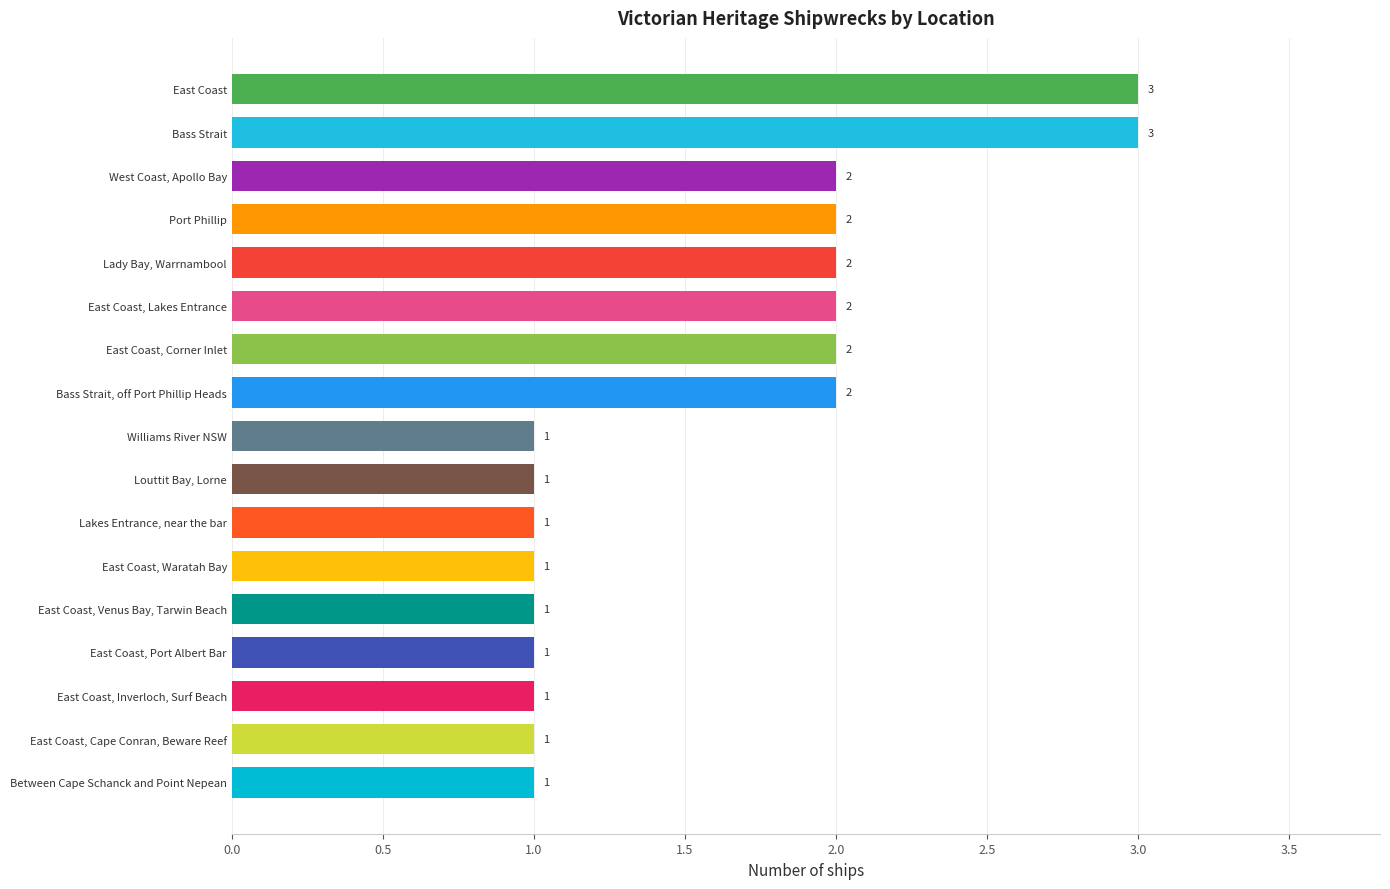

Reading bottom to top, transcribe all the data shown in this chart.

1	1	1	1	1	1	1	1	1	2	2	2	2	2	2	3	3